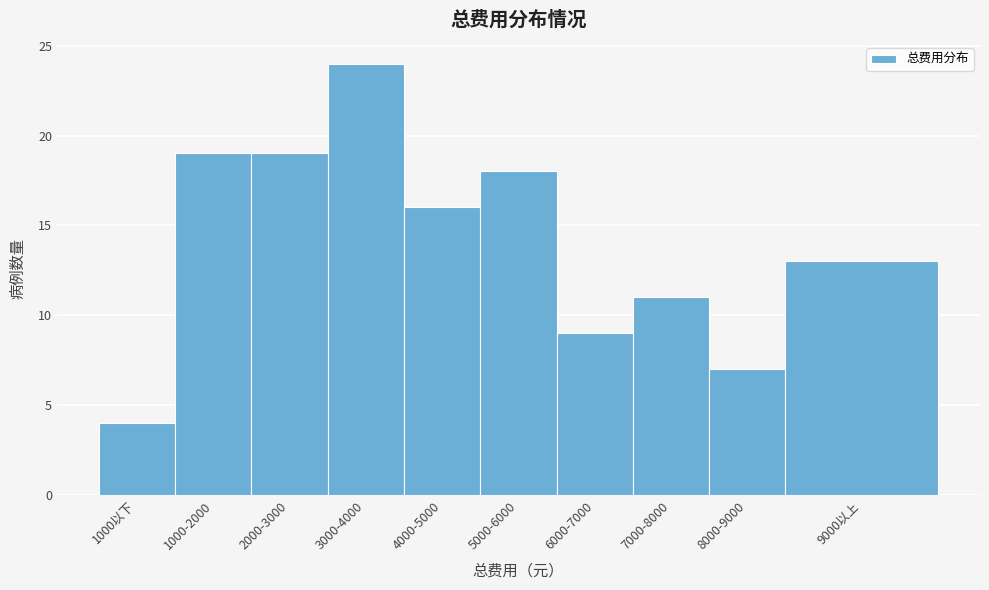

Reading right to left, extract all data points from this chart.

13	7	11	9	18	16	24	19	19	4